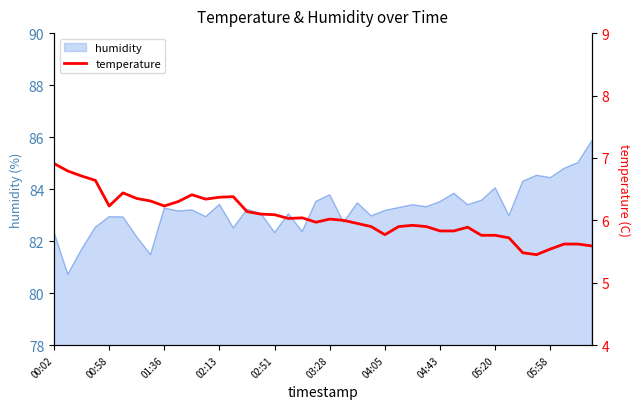

What is the difference between the maximum and second lowest values?

1.4